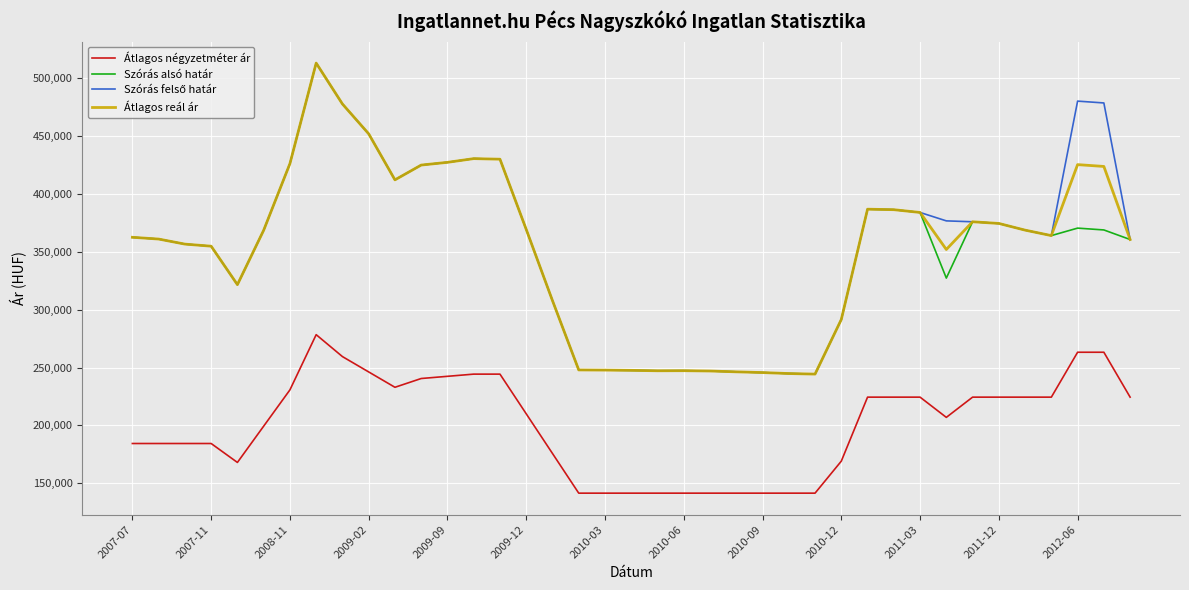

True or false: Átlagos reál ár and Átlagos négyzetméter ár intersect in this chart.

False